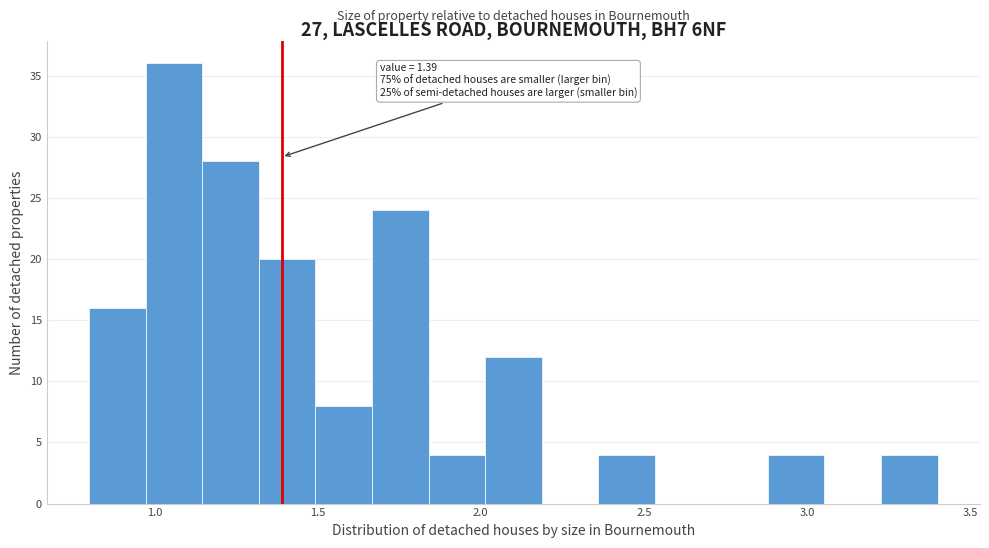

Read against the x-axis, roughly where is the centre of the tallest bar?

1.05